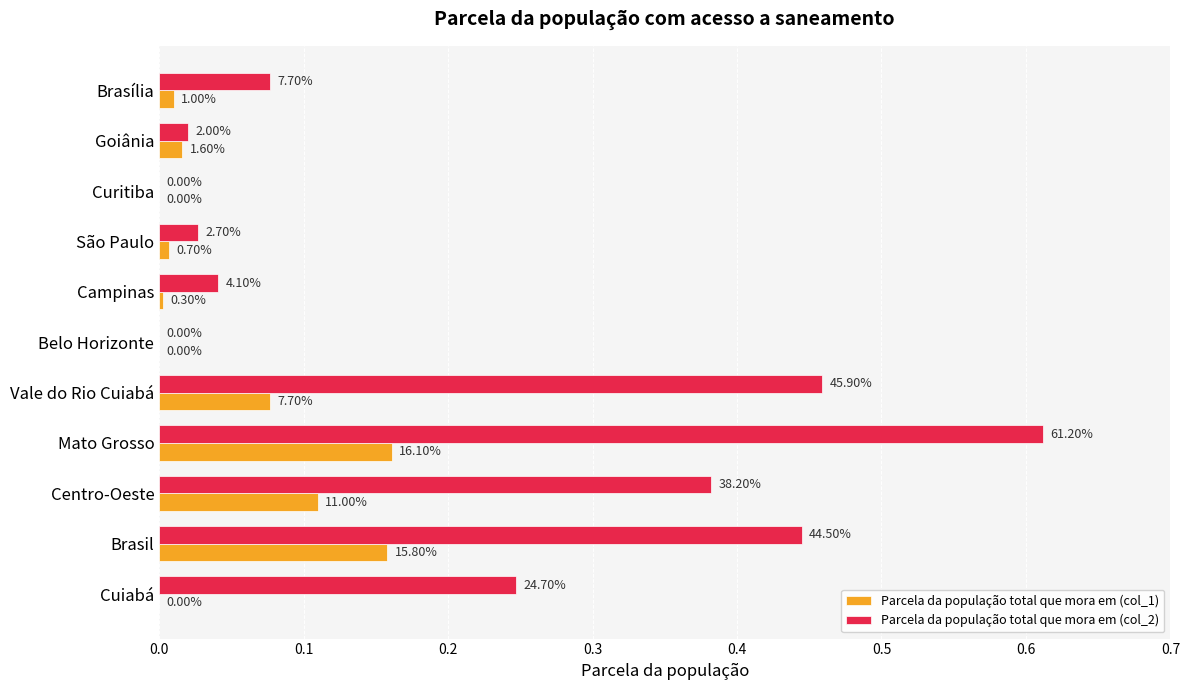

Which series has the widest spread of values?

Parcela da população total que mora em (col_2)